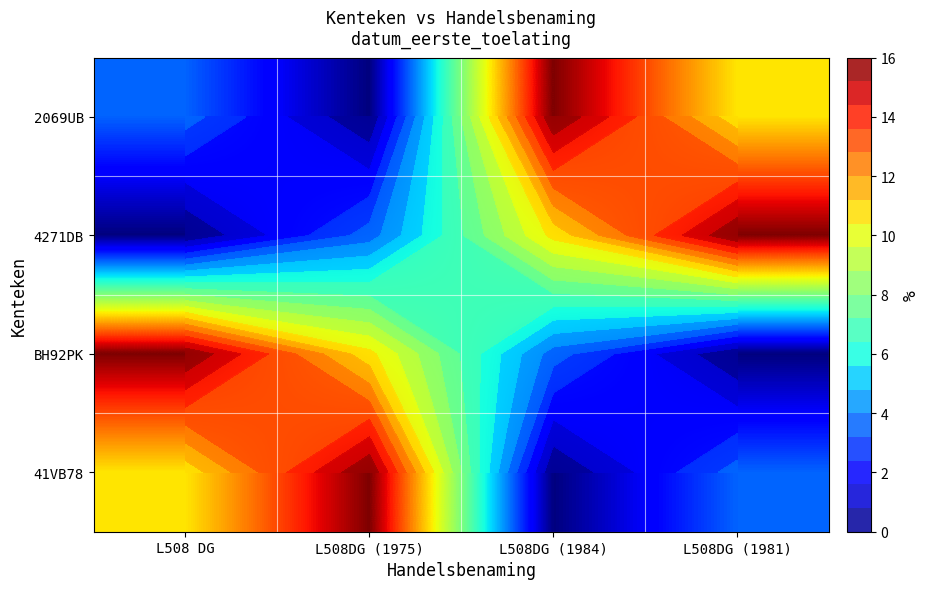

What is the total value across all series at L508DG (1984)?

30.2